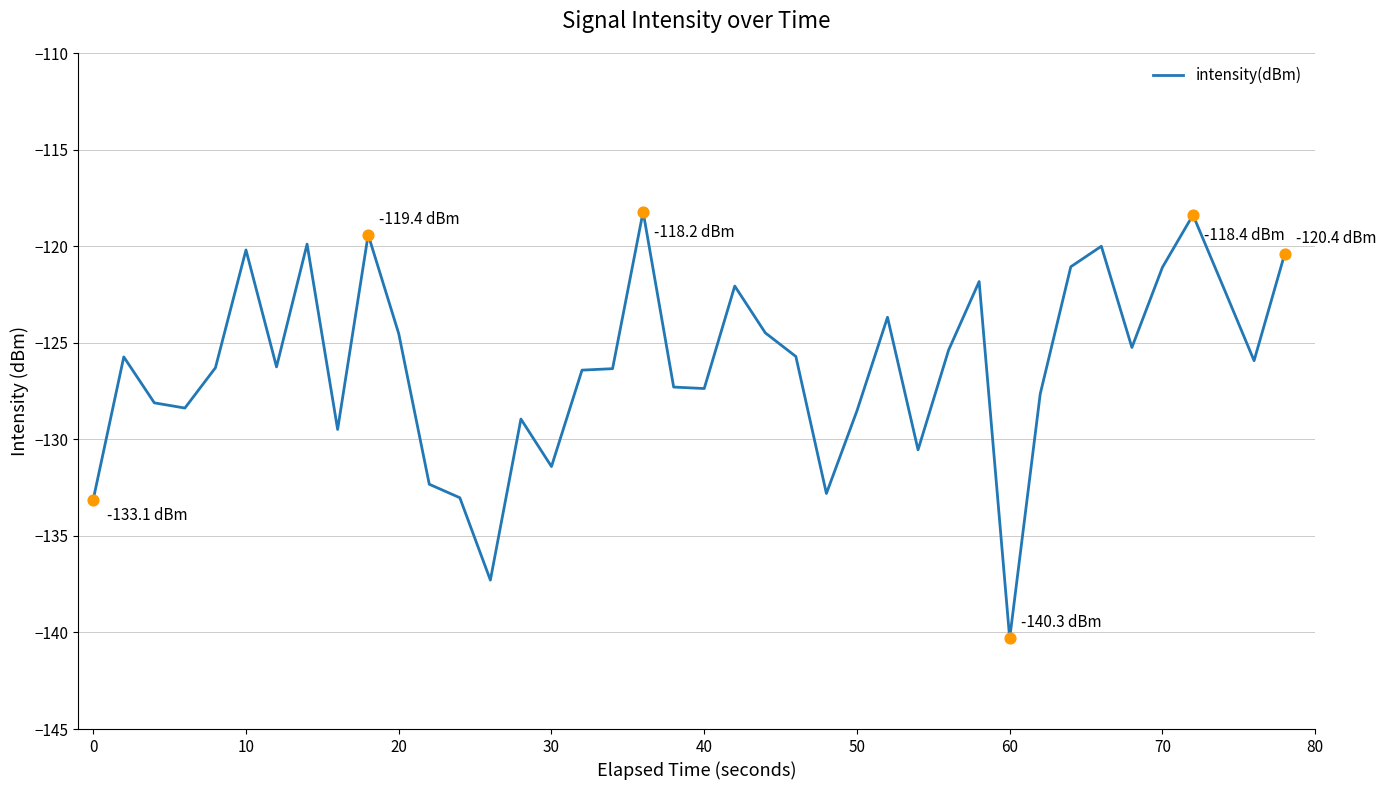

What is the difference between the maximum and minimum values?

22.1